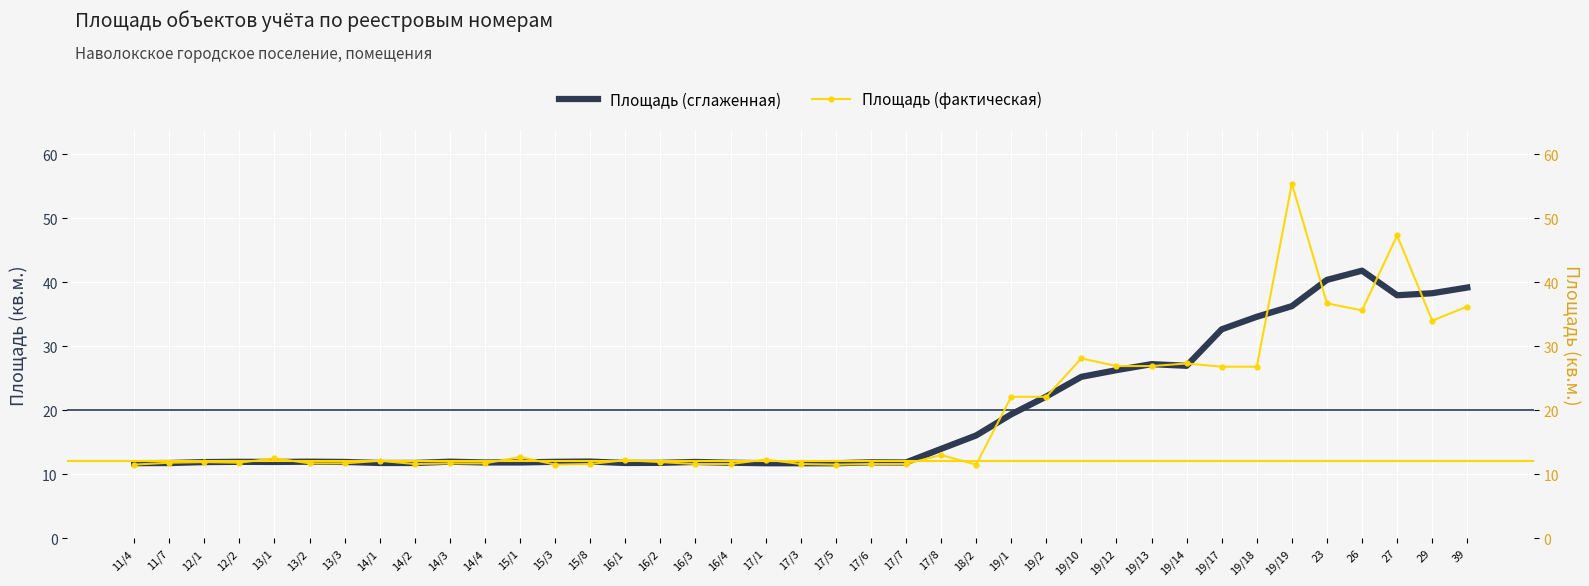

What is the spread (max minus min) of values at 17/5?

0.2